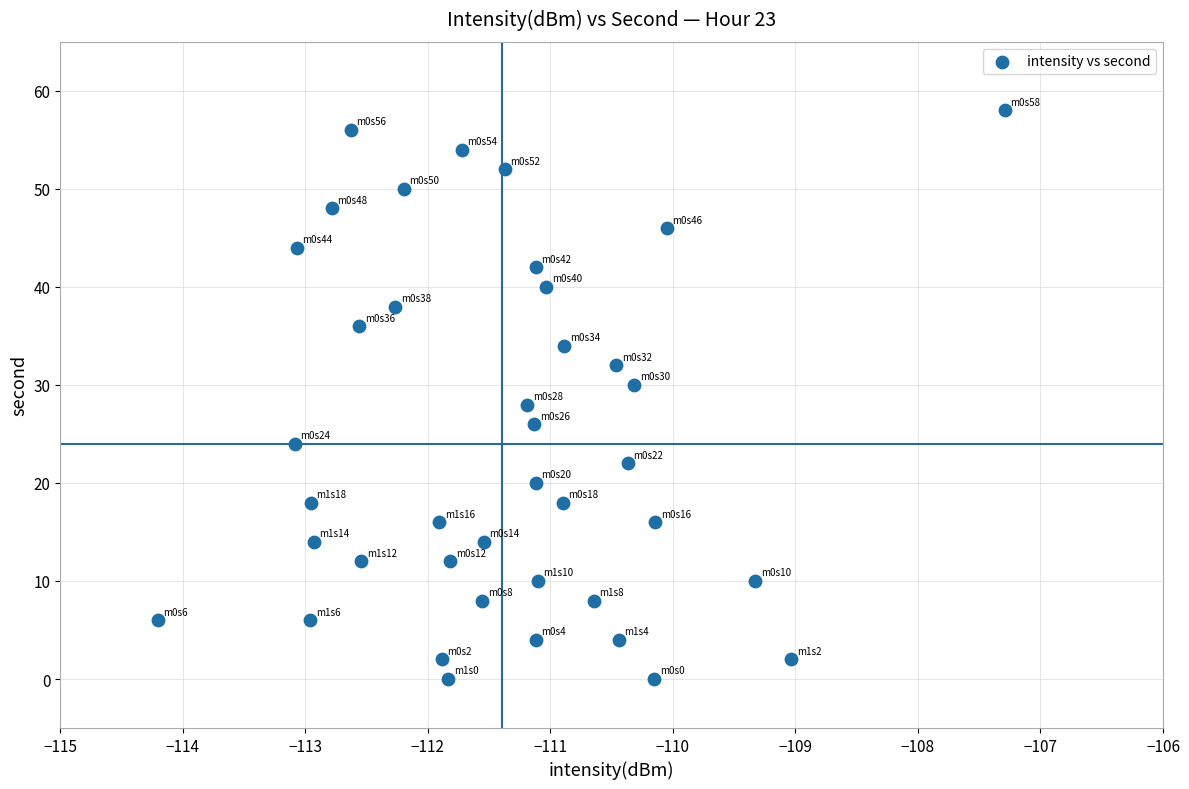

What is the range of Y values (max minus min)?

58